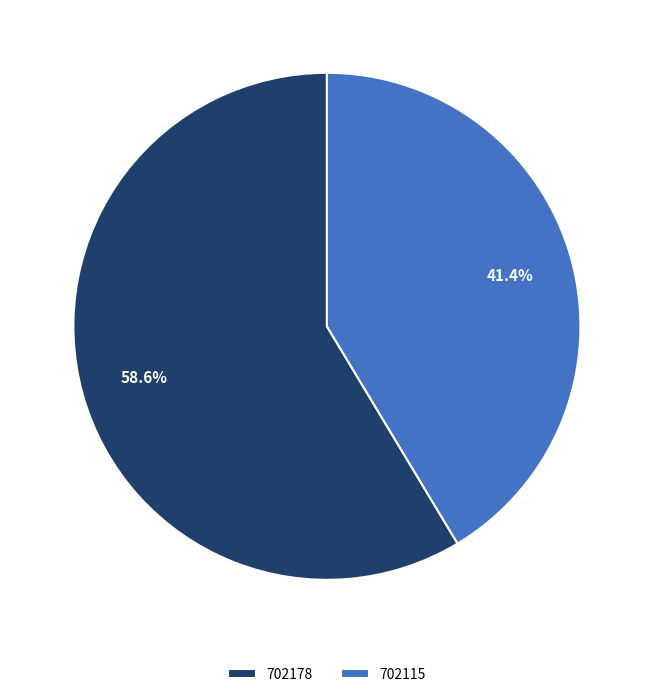

Count the number of slices in the pie.

2